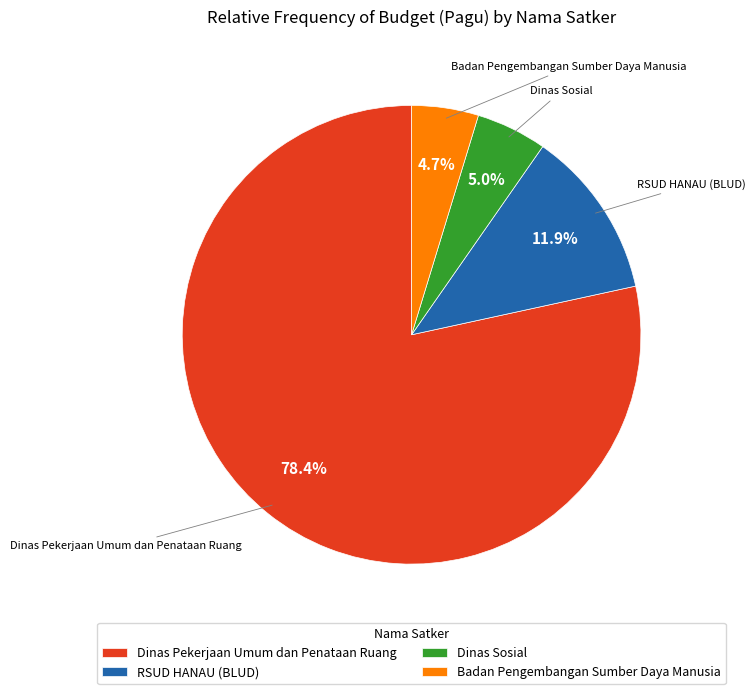

Which category has the biggest portion of the pie?

Dinas Pekerjaan Umum dan Penataan Ruang